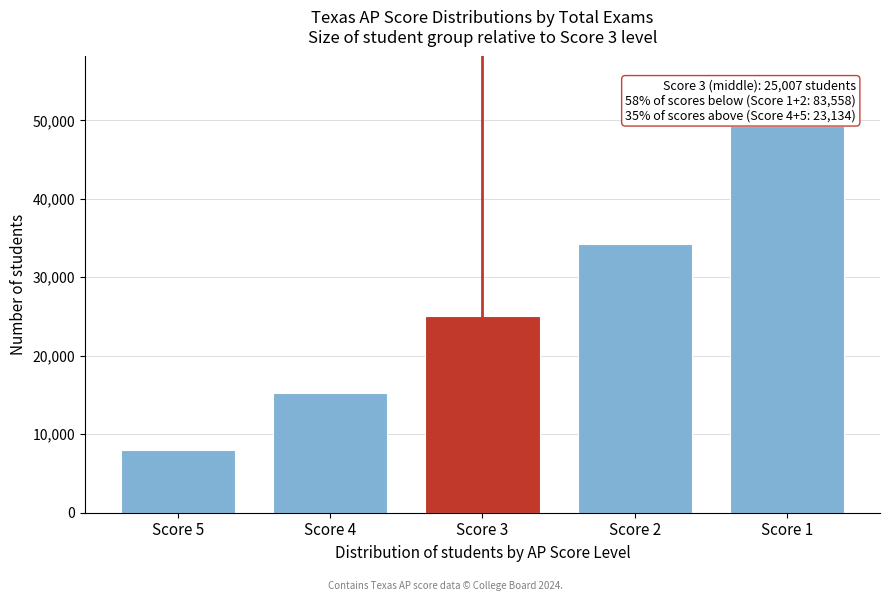

Reading left to right, transcribe all the data shown in this chart.

7934	15200	25007	34290	49268